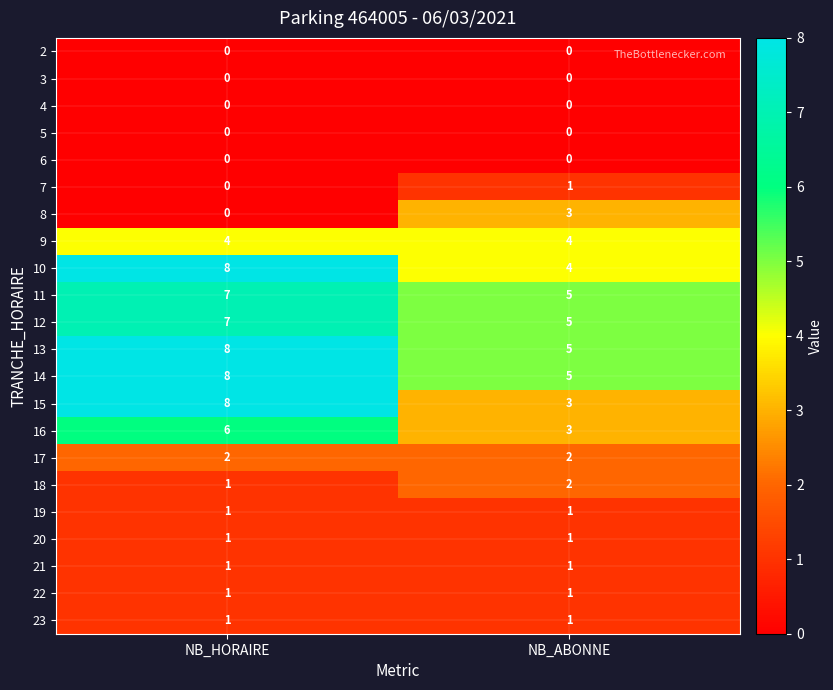

At which category does the chart reach its peak across all series?

NB_HORAIRE